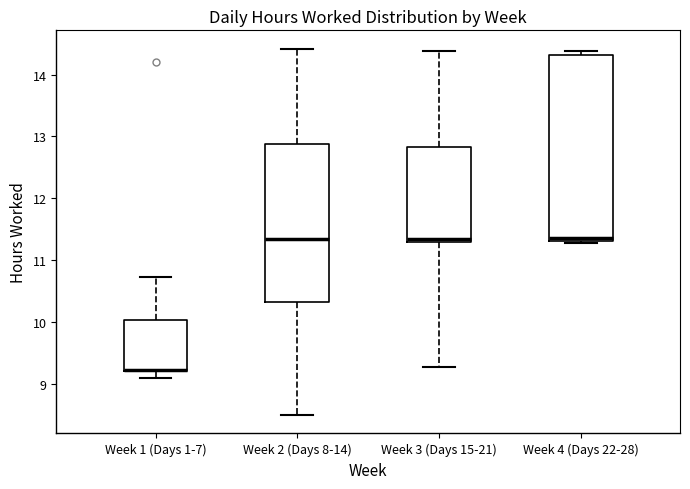

Which box is the tallest, from its lower edge to its upper edge?

Week 4 (Days 22-28)